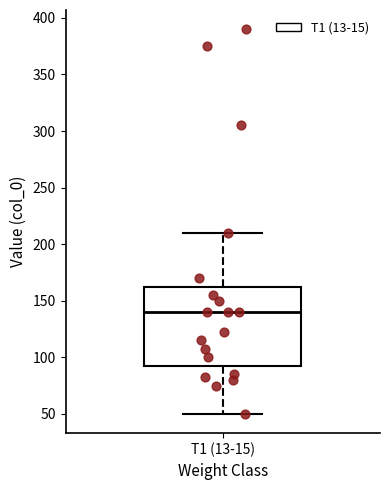

Read this box plot against the y-axis: the position of the median line, the range covered by the box, and the ends of both whiskers. The values are not printed on the chart, so give them approximately, as read against the axis.

median 140, box 95 to 165, whiskers 50 to 210